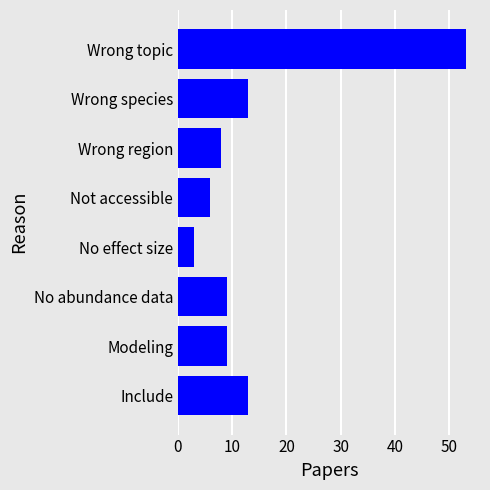

What is the sum of all values?

114